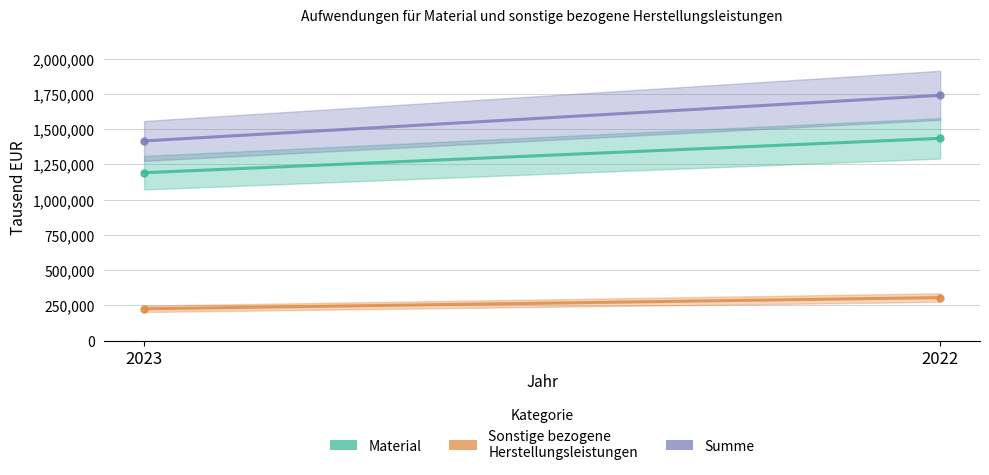

Reading left to right, what are all the values shown in this chart?

Material: 2023=1190680	2022=1434476
Sonstige bezogene Herstellungsleistungen: 2023=225542	2022=305207
Summe: 2023=1416222	2022=1739683